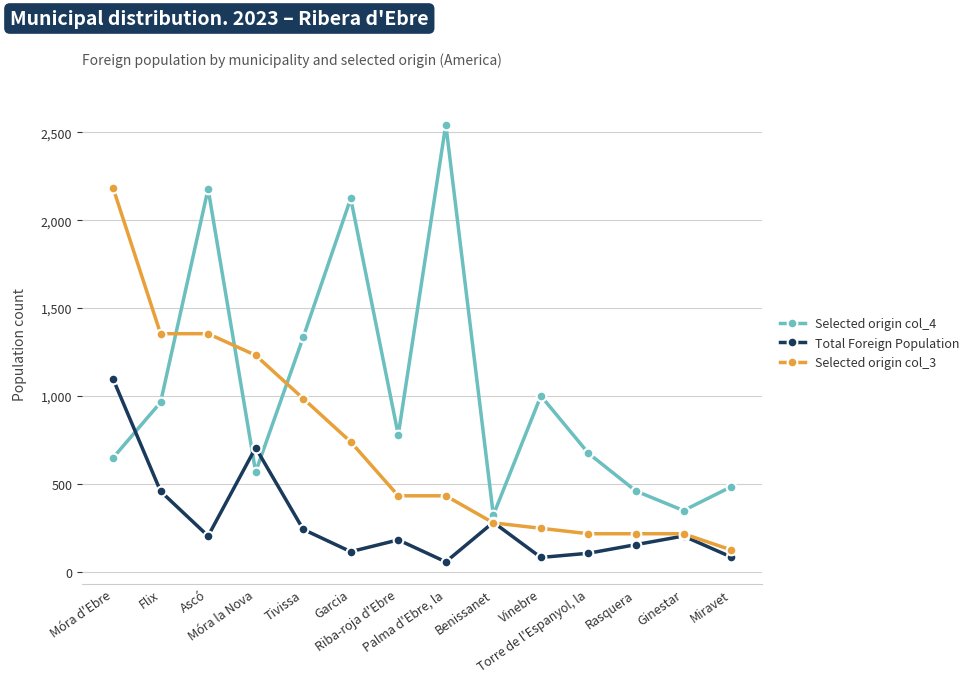

What is the difference between the maximum and minimum values in the Selected origin col_4 series?

2224